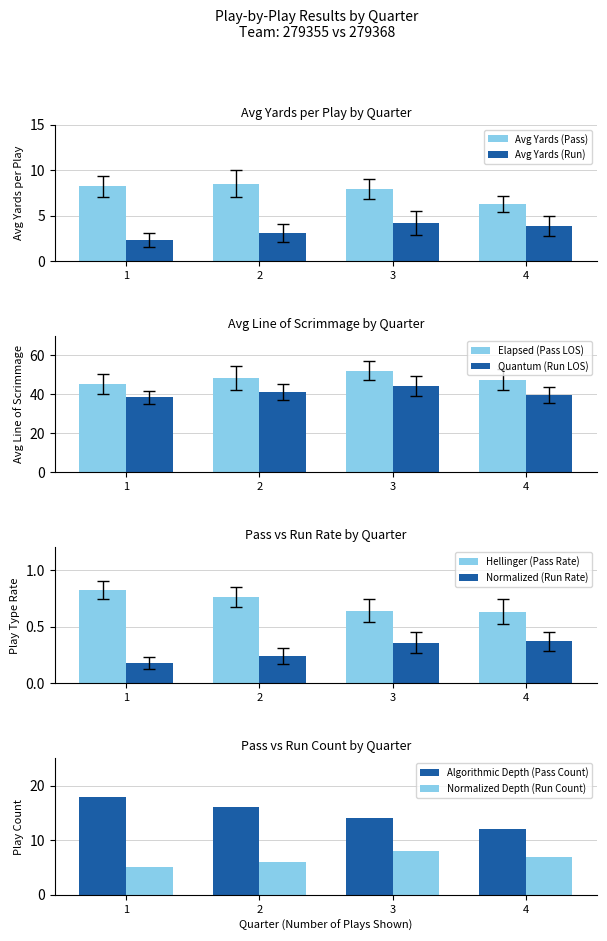

Rank the series at 4 from highest to lowest value.

Avg Yards (Pass), Avg Yards (Run)